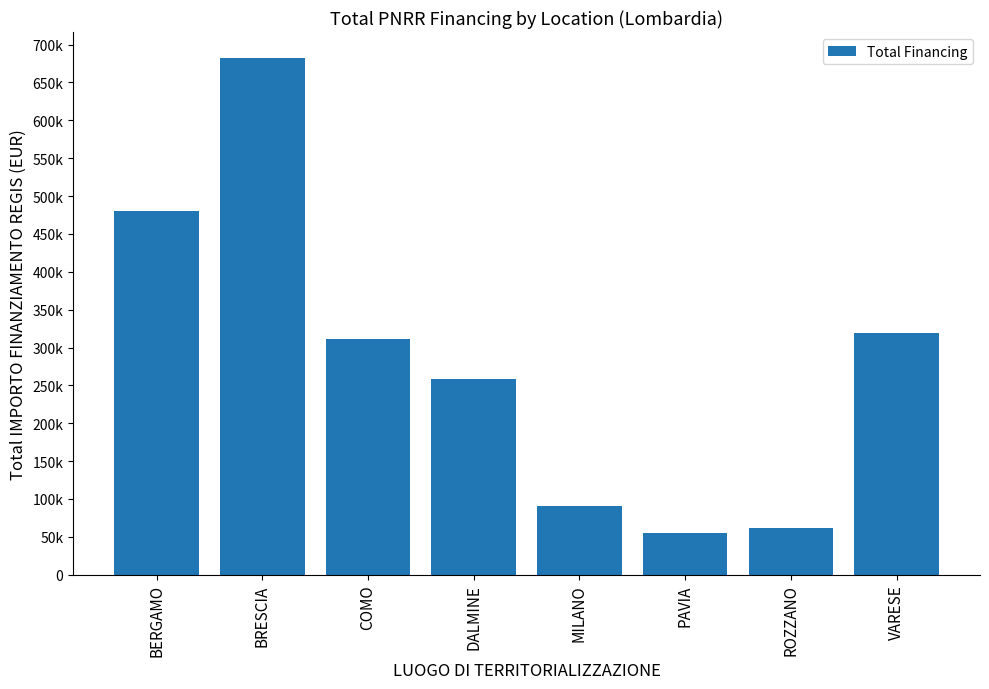

What is the label of the 2nd bar from the left?

BRESCIA